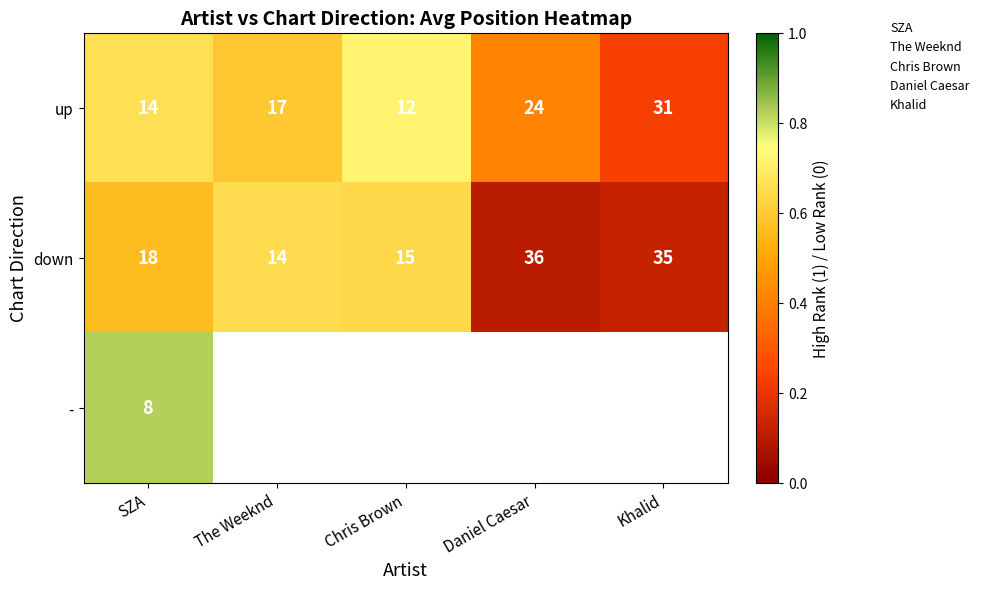

At how many categories does at least one series exceed 0?

5